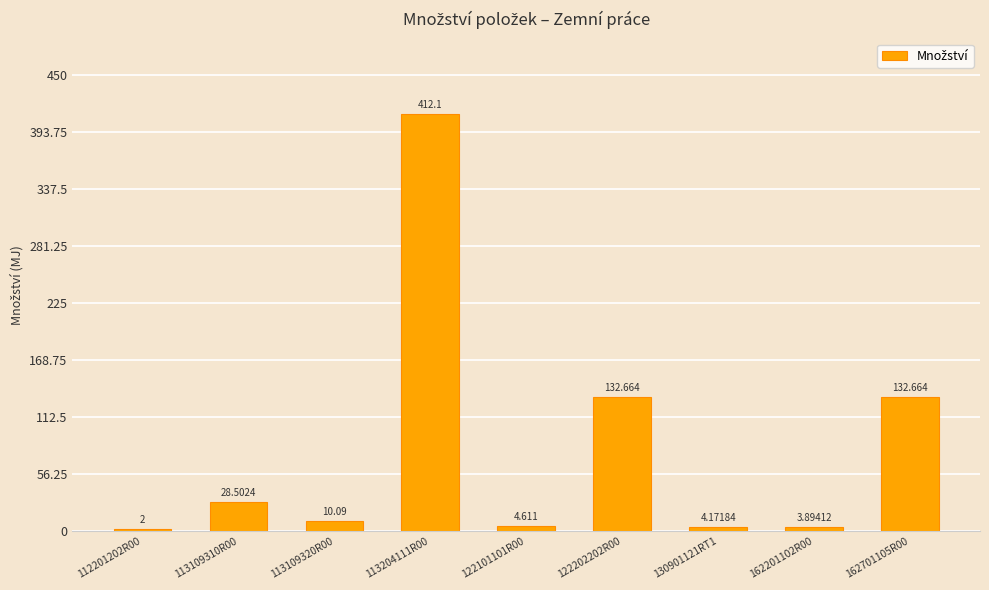

Are the bars grouped side by side (vs. stacked)?

No